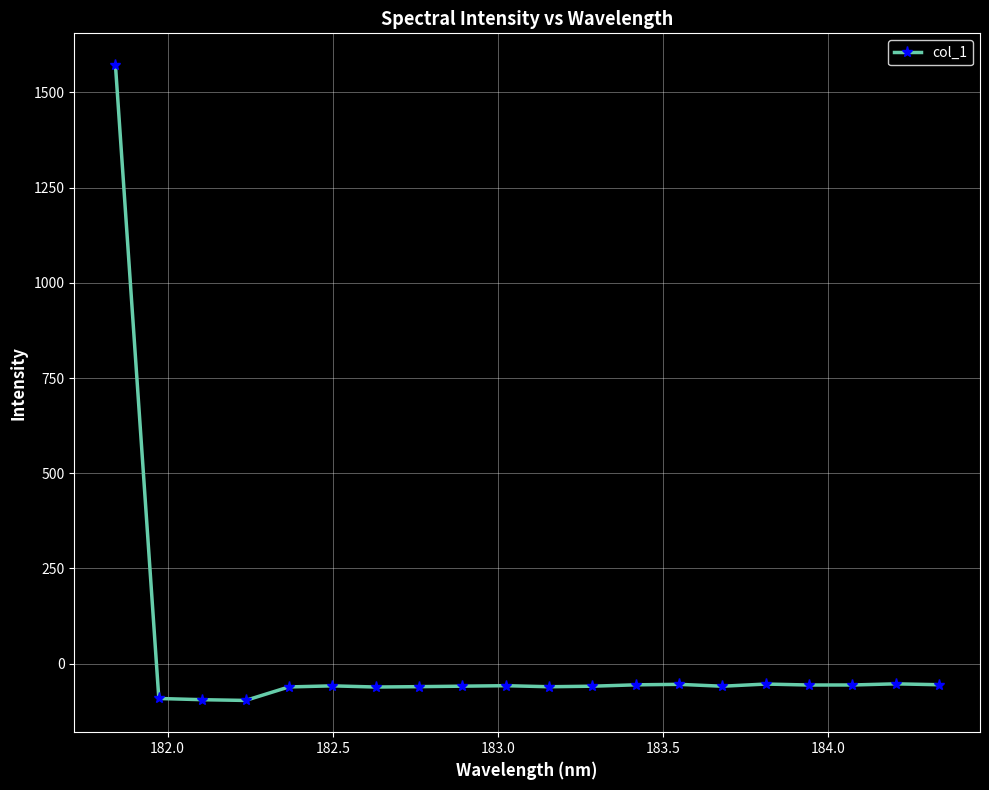

True or false: there are more than 2 points higher than both neighbors.

True